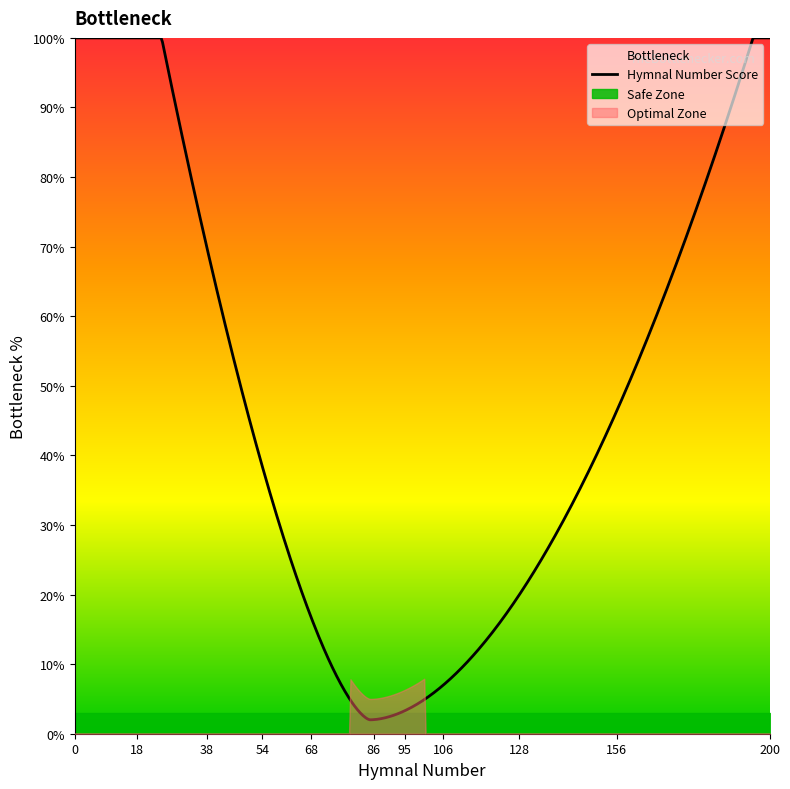

What is the maximum value for Hymnal Number Score?

100.0